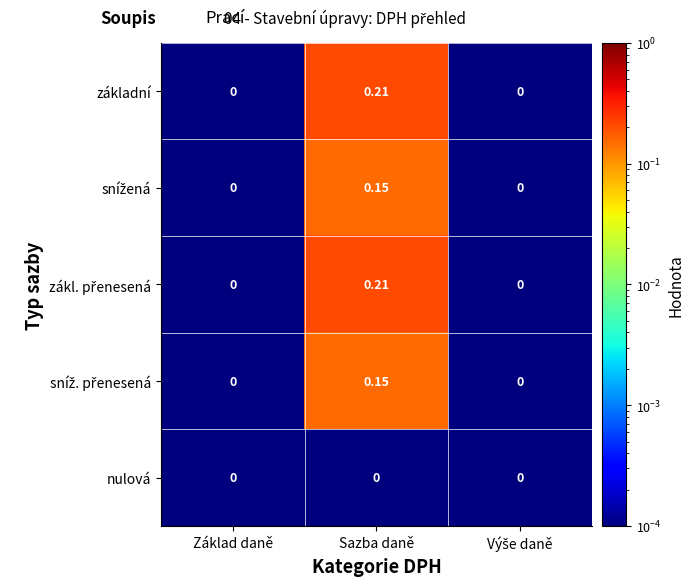

At which category is the sum across all series the highest?

Sazba daně